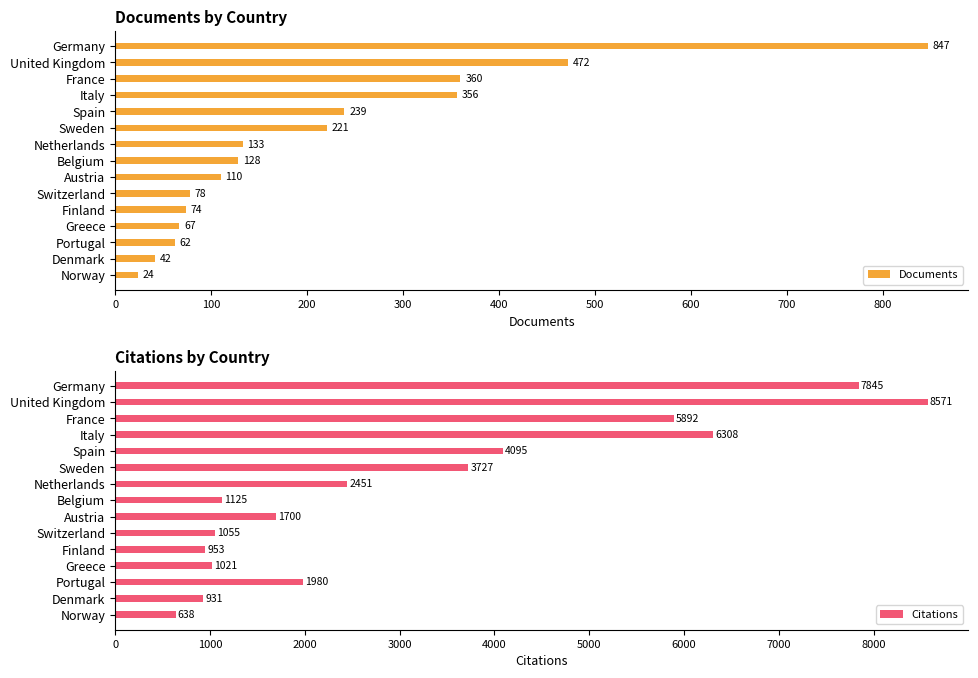

Reading left to right, extract all data points from this chart.

Documents: 847	472	360	356	239	221	133	128	110	78	74	67	62	42	24
Citations: 7845	8571	5892	6308	4095	3727	2451	1125	1700	1055	953	1021	1980	931	638